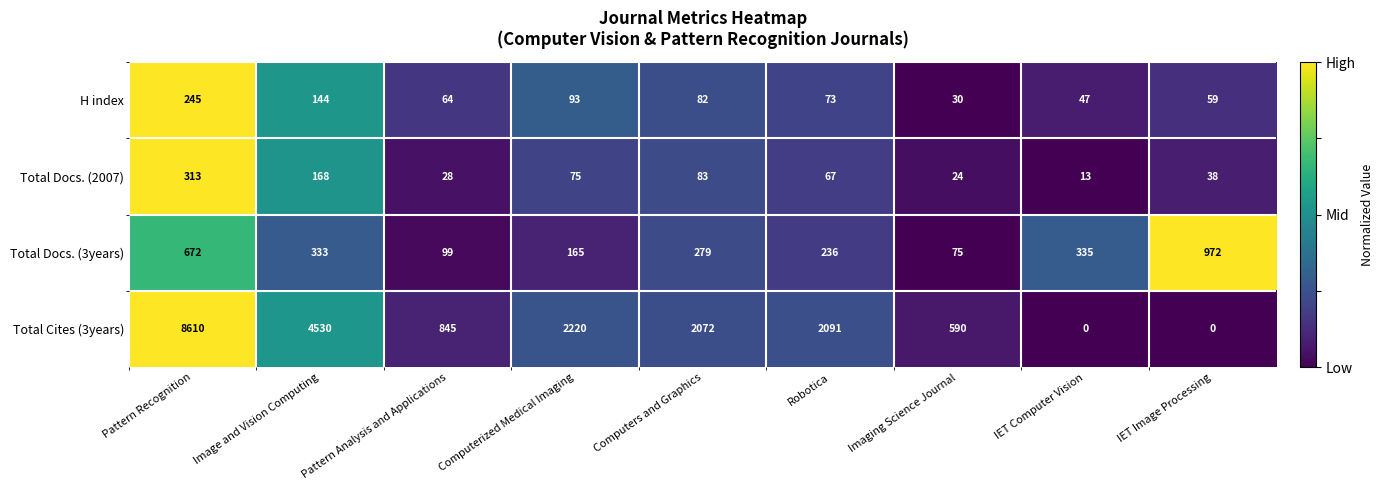

Which category has the highest value in the H index series?

Pattern Recognition